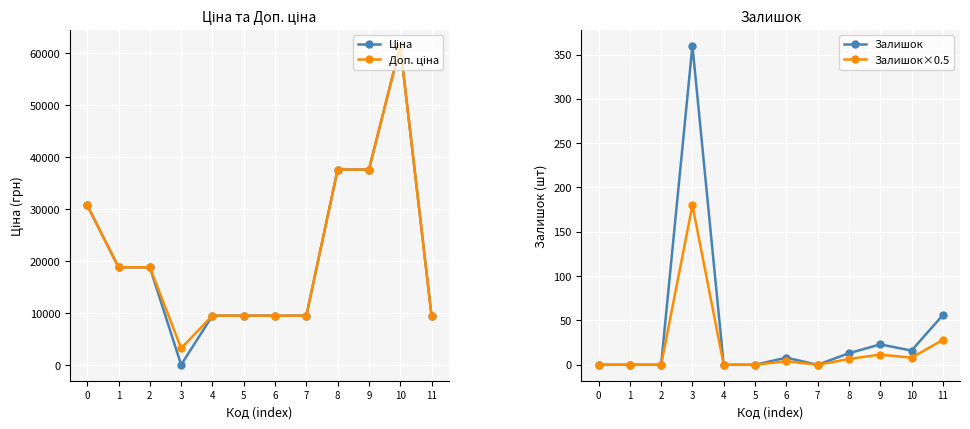

True or false: Ціна and Доп. ціна cross at least once.

False